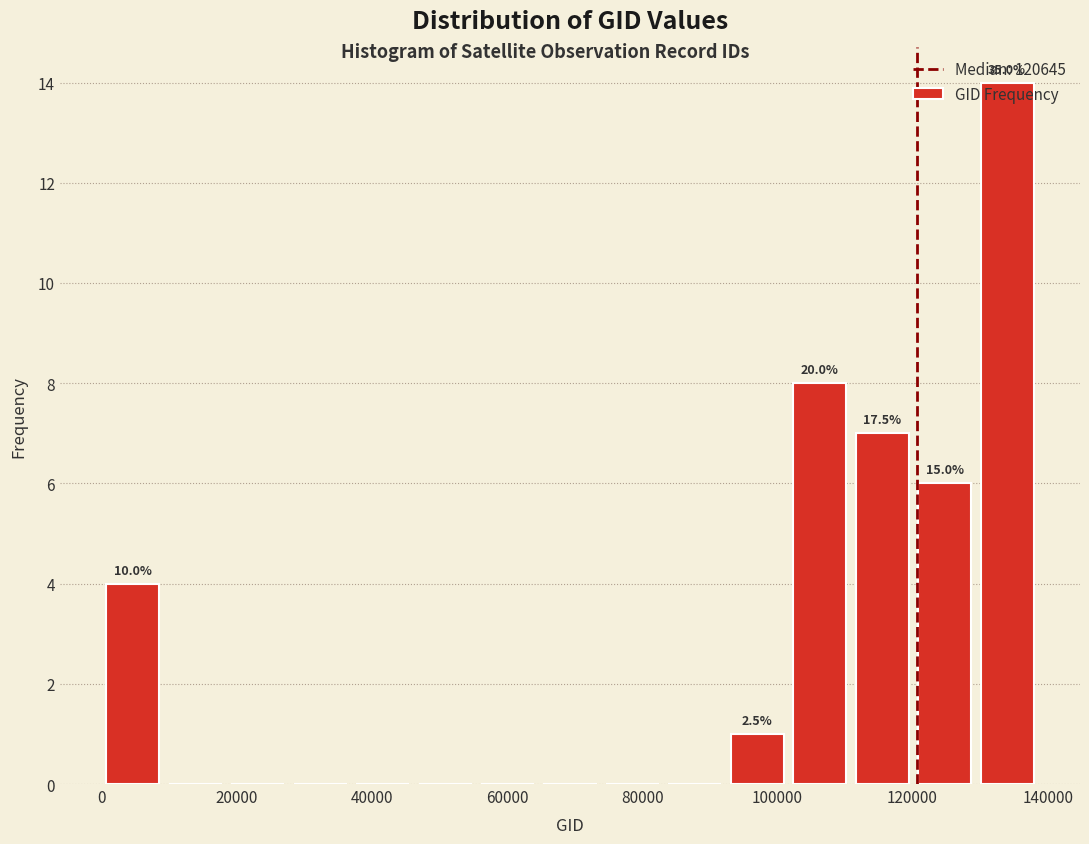

Which range on the x-axis has the tallest bar?

130000 to 138000